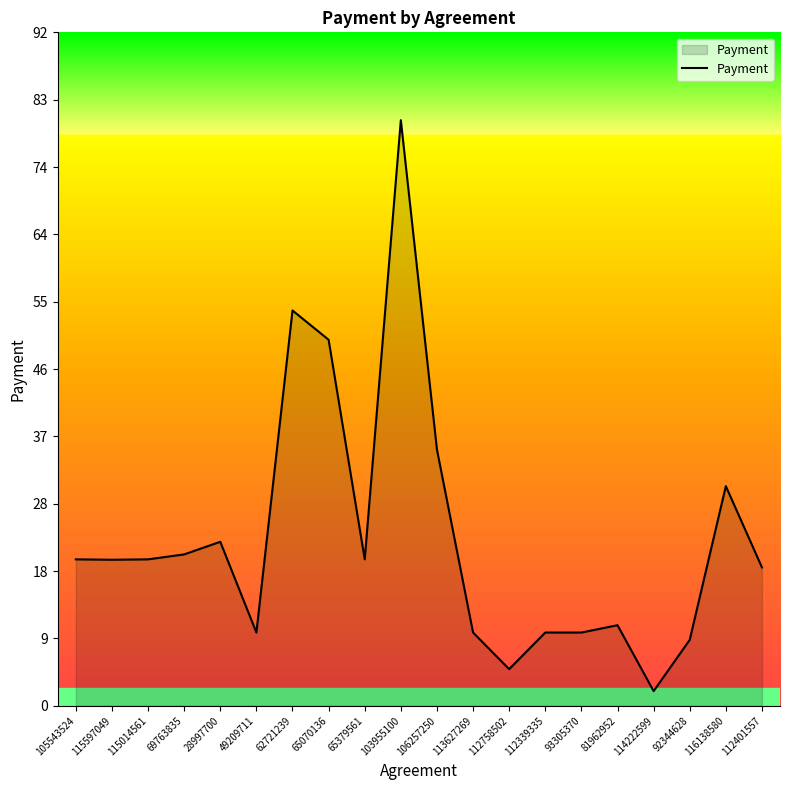

Read the value at 103955100.

80.0